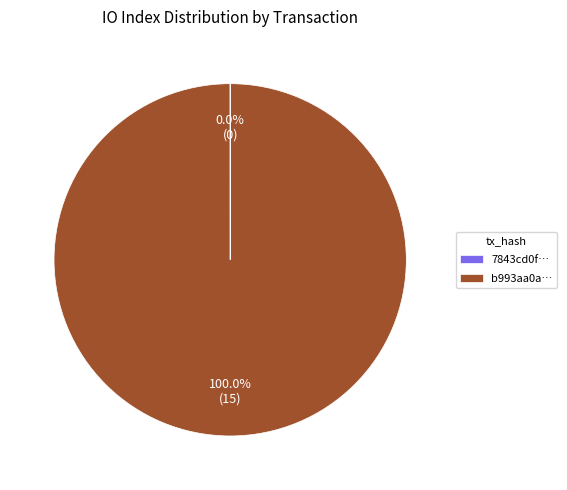

Which slice is the largest?

b993aa0a…